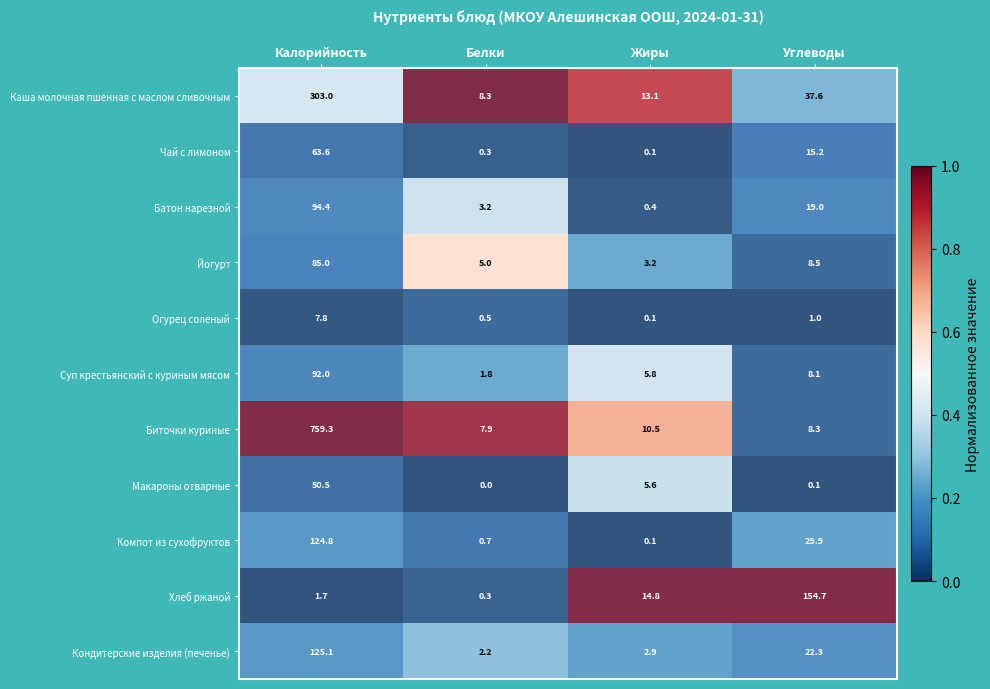

At which category is the sum across all series the highest?

Калорийность